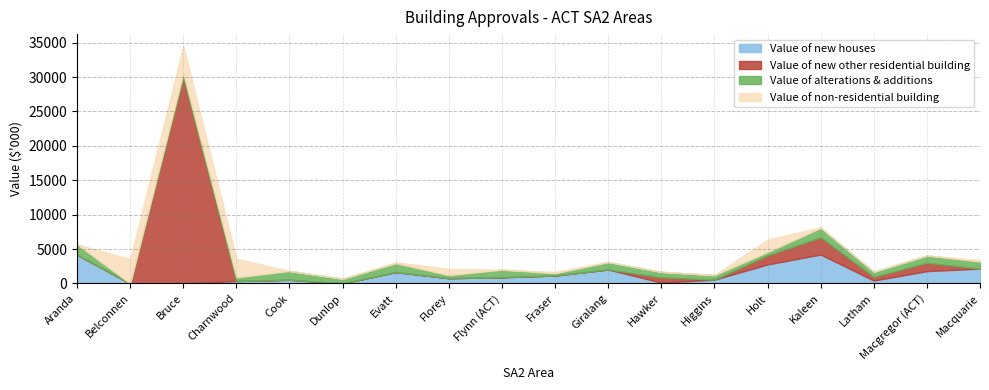

Reading right to left, extract all data points from this chart.

Value of new houses: Macquarie=2162.8	Macgregor (ACT)=1791.0	Latham=424.5	Kaleen=4208.8	Holt=2762.8	Higgins=555.9	Hawker=124.5	Giralang=2032.5	Fraser=1154.3	Flynn (ACT)=899.4	Florey=768.0	Evatt=1657.9	Dunlop=0.0	Cook=538.8	Charnwood=355.5	Bruce=0.0	Belconnen=0.0	Aranda=4179.2
Value of new other residential building: Macquarie=0.0	Macgregor (ACT)=1212.0	Latham=533.6	Kaleen=2500.0	Holt=1311.8	Higgins=0.0	Hawker=763.0	Giralang=0.0	Fraser=0.0	Flynn (ACT)=0.0	Florey=0.0	Evatt=0.0	Dunlop=0.0	Cook=0.0	Charnwood=0.0	Bruce=30000.0	Belconnen=0.0	Aranda=0.0
Value of alterations & additions: Macquarie=1026.5	Macgregor (ACT)=1062.7	Latham=746.1	Kaleen=1364.8	Holt=486.9	Higgins=657.9	Hawker=798.4	Giralang=1058.6	Fraser=327.0	Flynn (ACT)=1104.0	Florey=441.4	Evatt=1283.5	Dunlop=692.2	Cook=1275.3	Charnwood=529.9	Bruce=562.3	Belconnen=10.0	Aranda=1515.9
Value of non-residential building: Macquarie=215.6	Macgregor (ACT)=0.0	Latham=0.0	Kaleen=118.8	Holt=1801.0	Higgins=0.0	Hawker=0.0	Giralang=75.1	Fraser=189.0	Flynn (ACT)=0.0	Florey=903.8	Evatt=148.8	Dunlop=0.0	Cook=0.0	Charnwood=2716.7	Bruce=3962.3	Belconnen=3542.6	Aranda=0.0